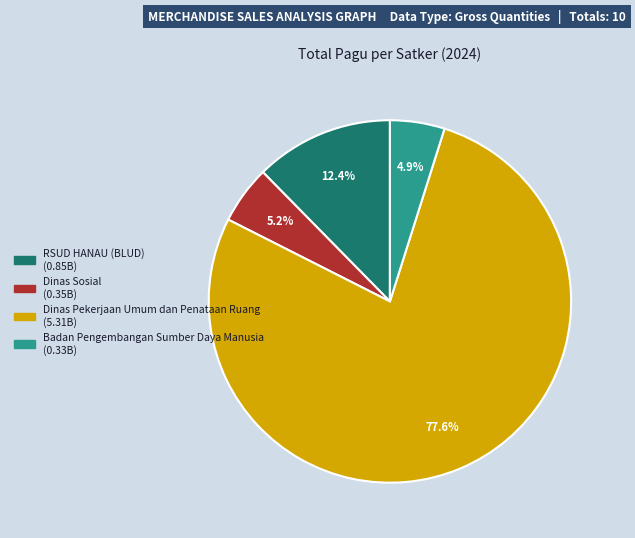

Is there any slice that represents more than half of the pie?

Yes